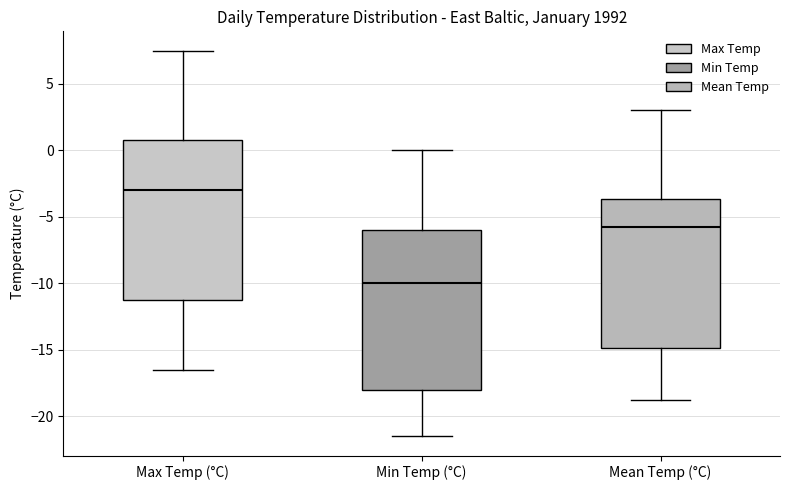

Reading left to right, read every box against the y-axis: the position of its median line, the range the box covers, and the ends of its whiskers. The values are not printed on the chart, so give them approximately, as read against the axis.

Max Temp (°C): median -3.0, box -11.0 to 1.0, whiskers -16.5 to 7.5
Min Temp (°C): median -10.0, box -18.0 to -6.0, whiskers -21.5 to 0.0
Mean Temp (°C): median -6.0, box -15.0 to -3.5, whiskers -19.0 to 3.0